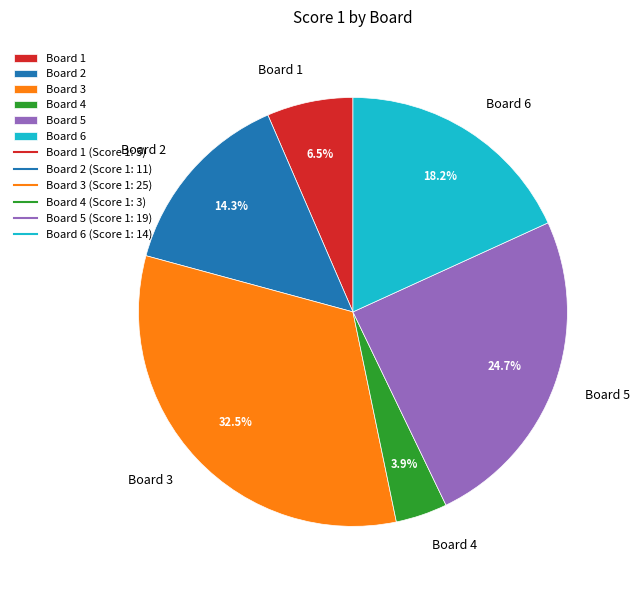

To the nearest percent, what is the average slice percentage?

17%